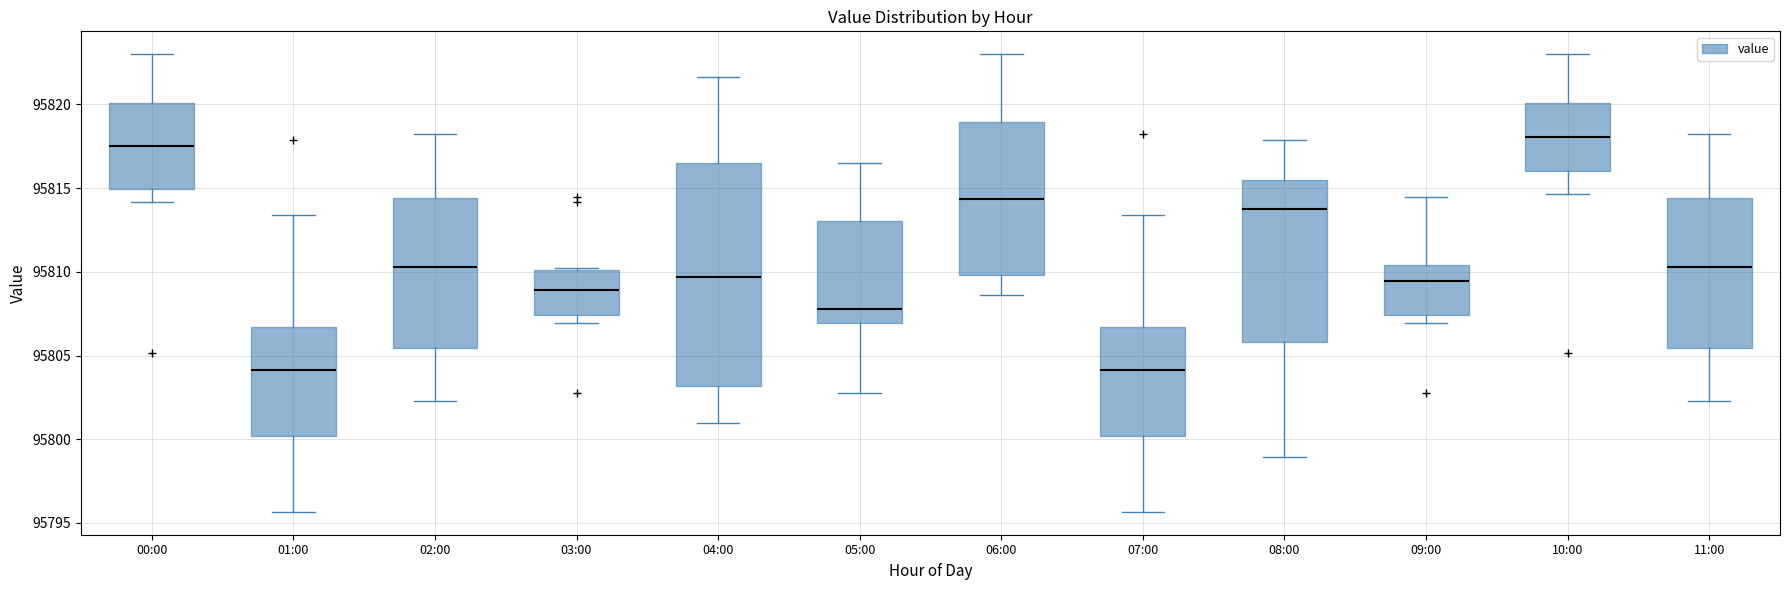

Where is the lower edge of the box for 07:00 on the y-axis? The values are not printed on the chart, so give them approximately, as read against the axis.

95800.0